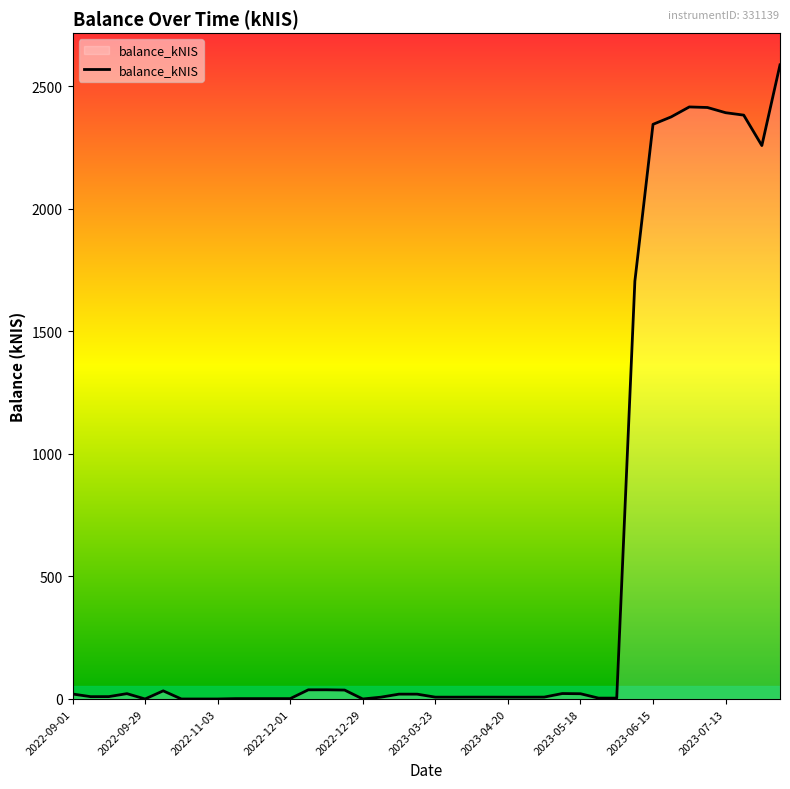

What is the maximum value shown in the chart?

2587.6